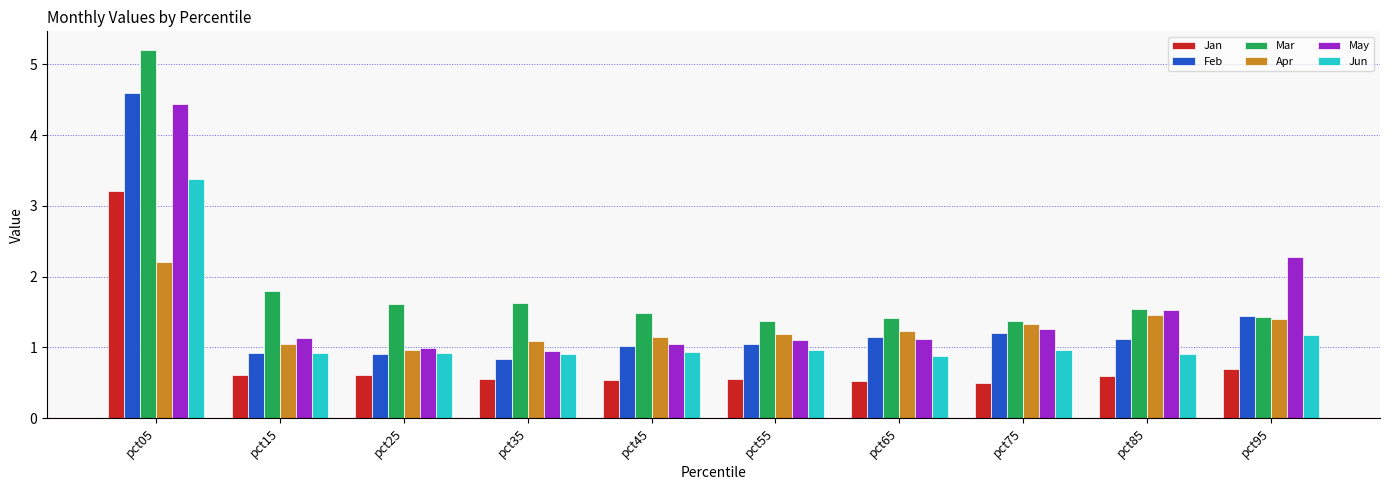

Is it true that May equals 1.0 at pct35?

True